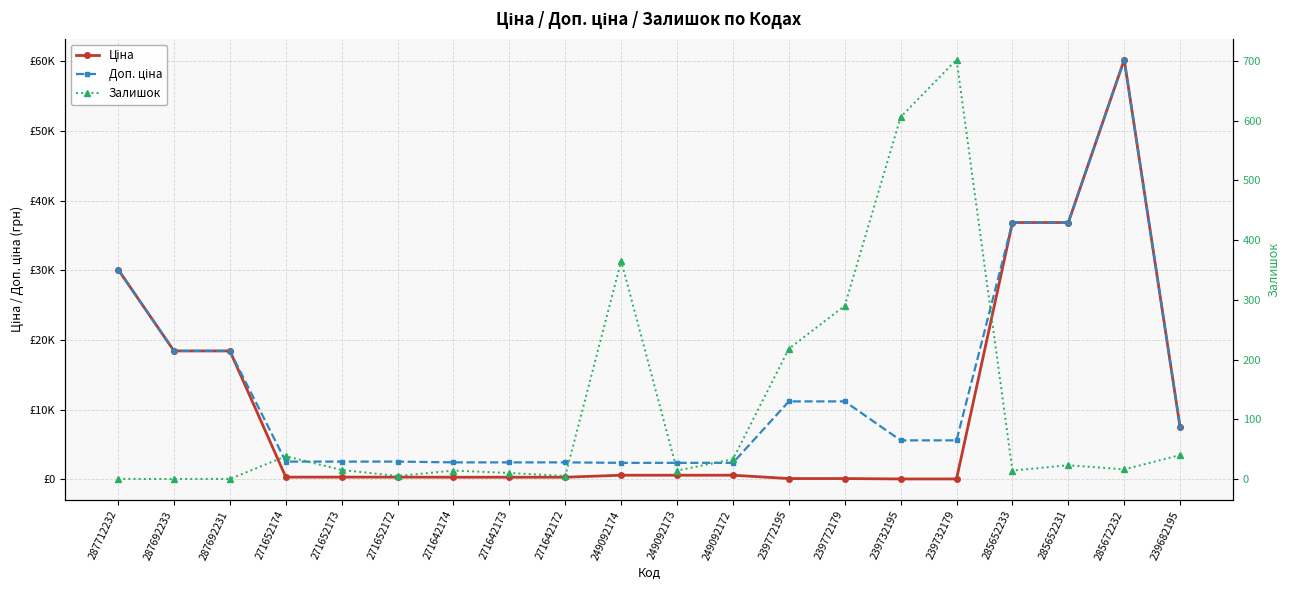

What is the greatest value displayed?

60205.6